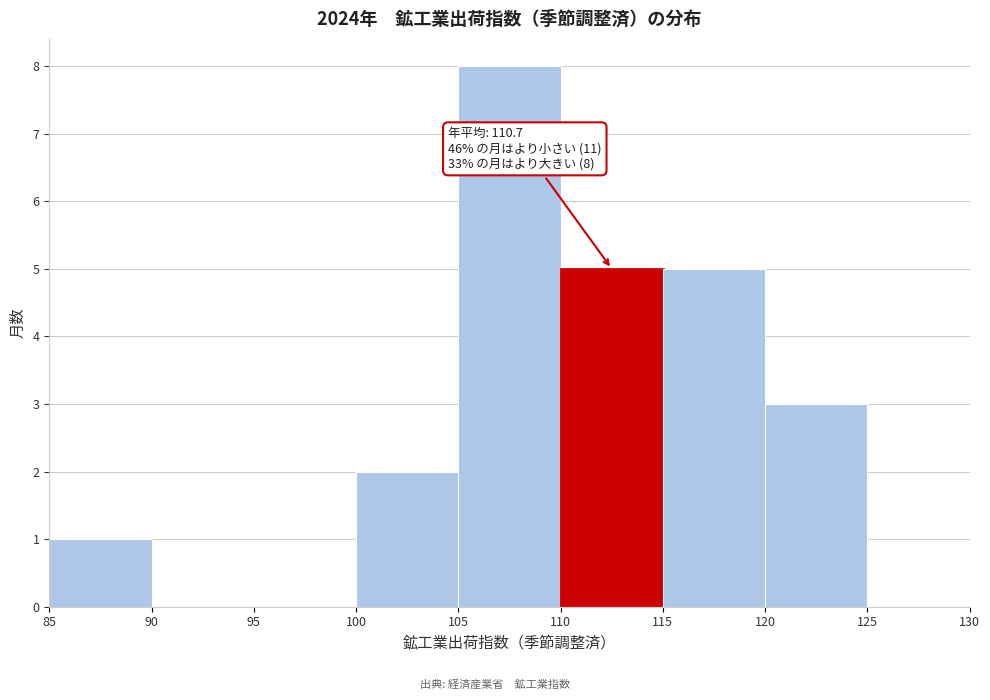

Which range on the x-axis has the tallest bar?

105 to 110